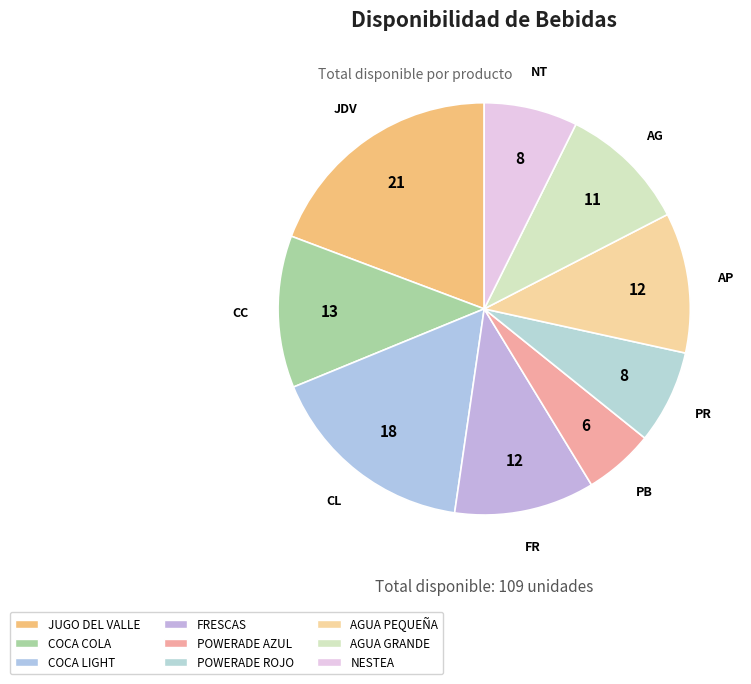

What is the change in value from COCA COLA to FRESCAS?

-1